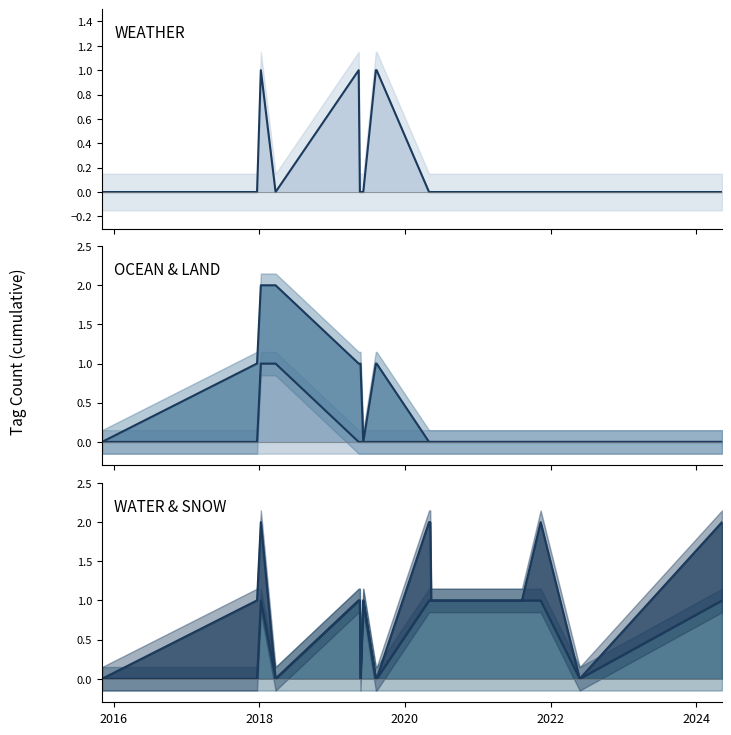

How many times do WEATHER and SNOW cross each other?

2